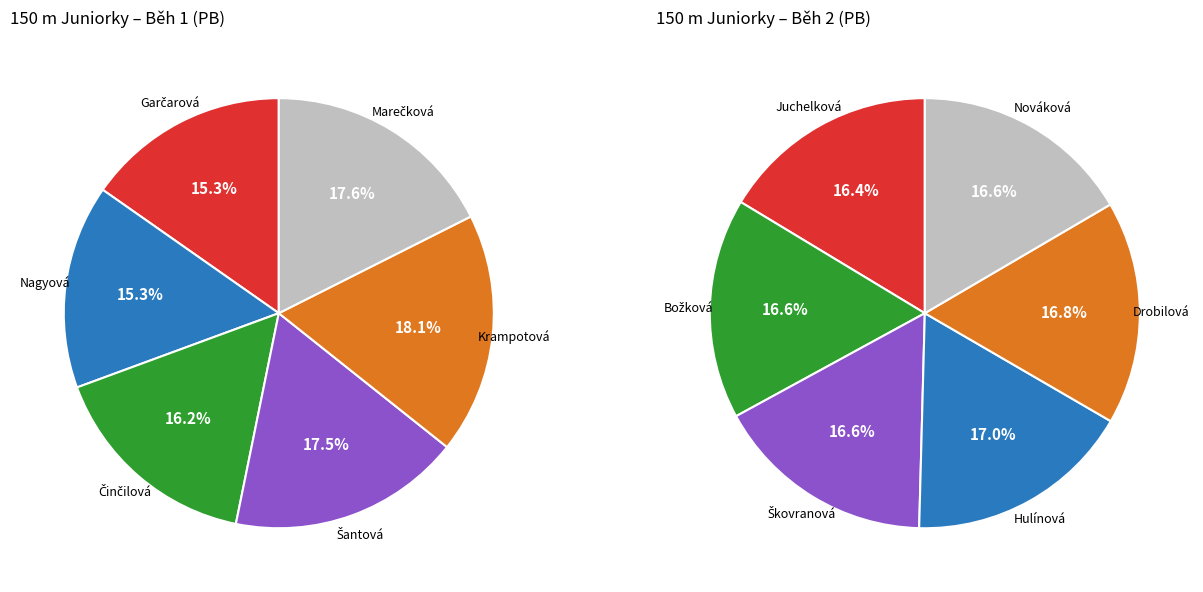

Is 0 the majority of the pie?

No